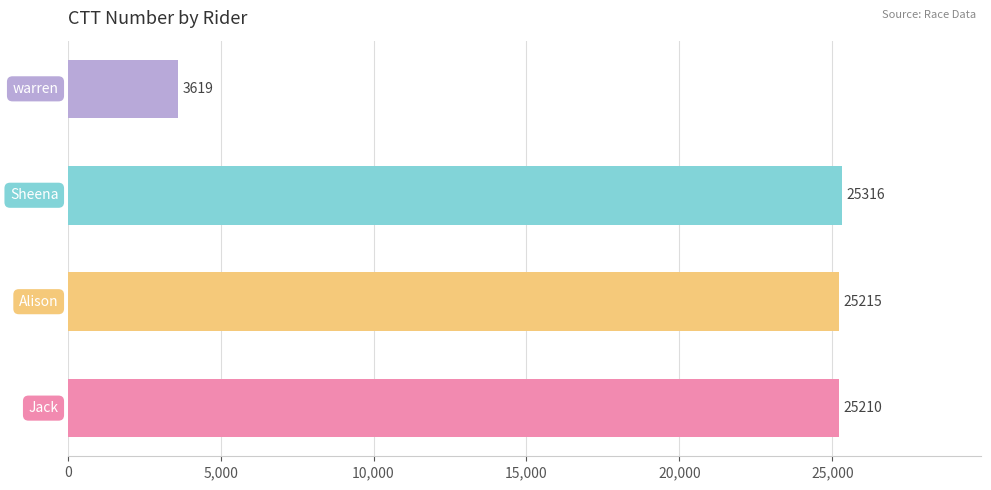

What is the smallest value displayed?

3619